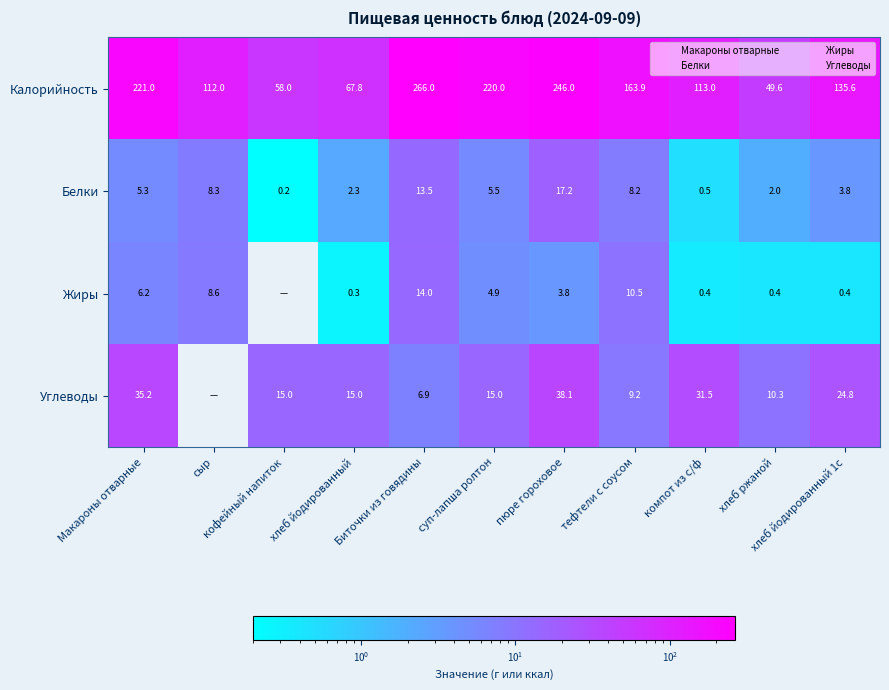

What is the difference between the Углеводы values at суп-лапша ролтон and Макароны отварные?

20.2